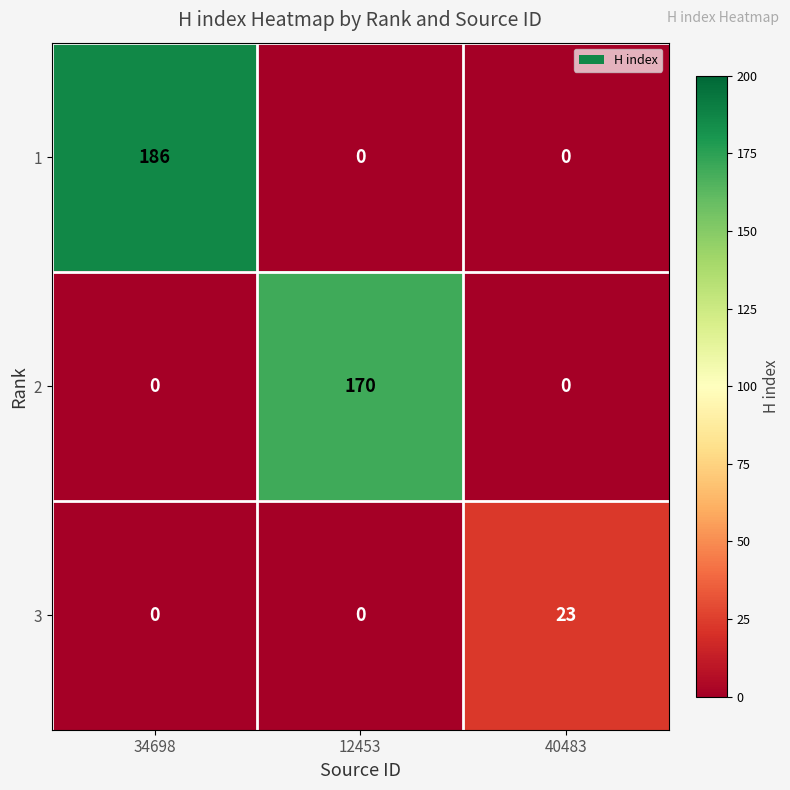

How many categories are shown in the chart?

3